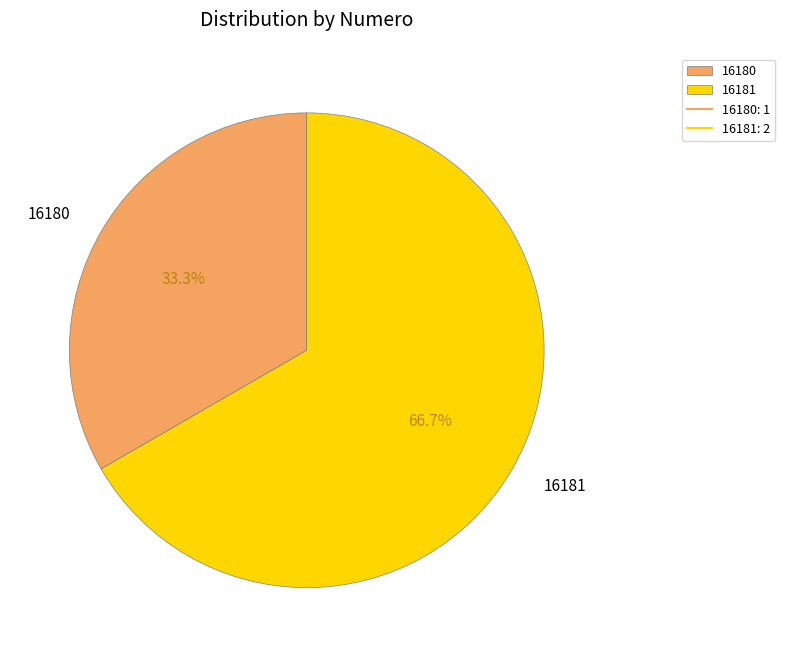

To the nearest percent, what is the combined percentage of 16180 and 16181?

100%